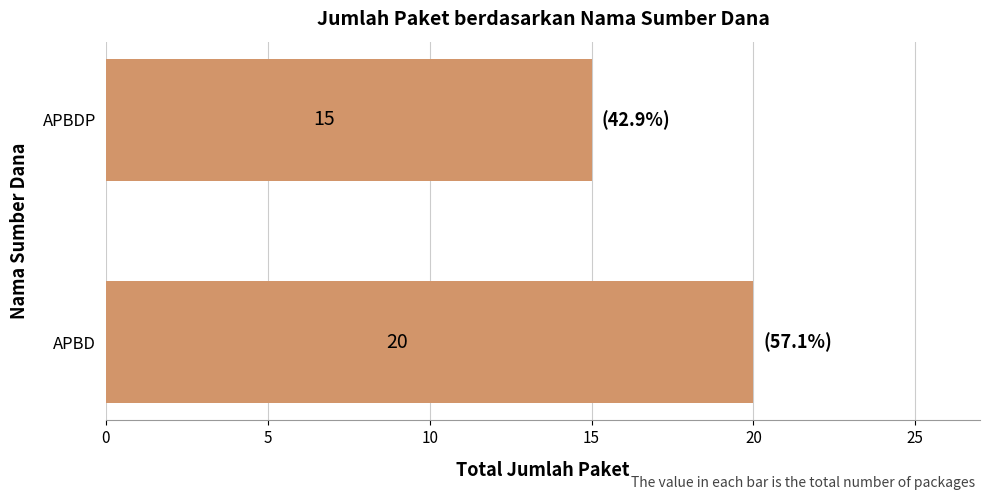

Reading bottom to top, transcribe all the data shown in this chart.

20	15